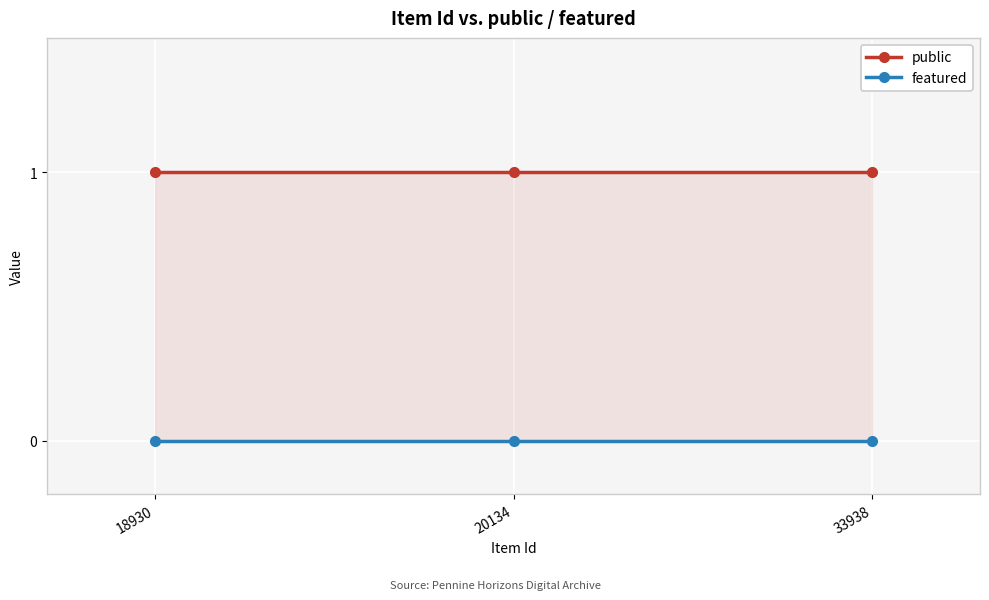

What is the spread (max minus min) of values at 18930?

1